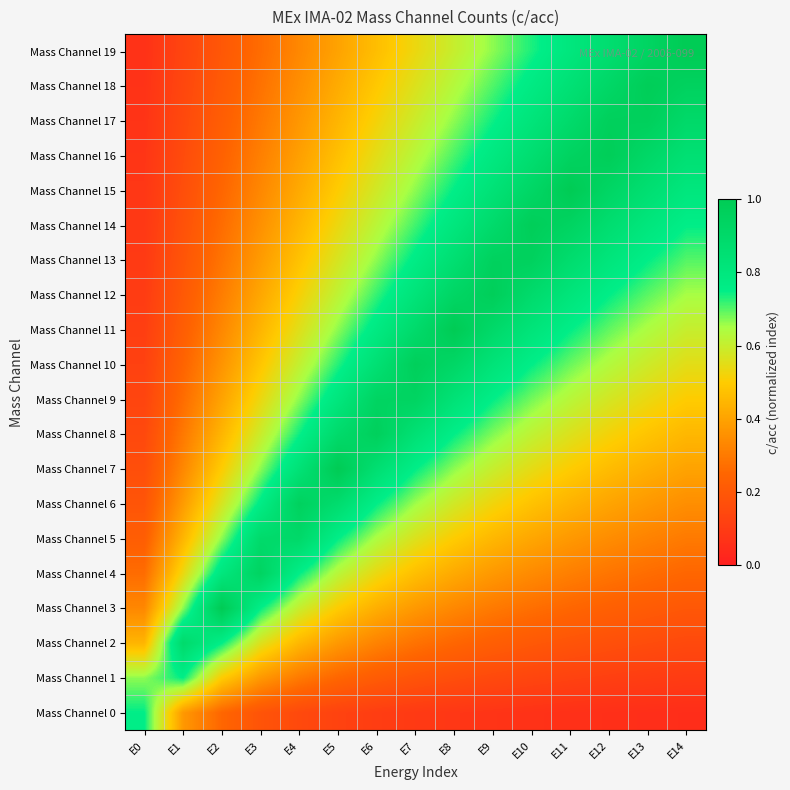

What is the total value across all series at E4?

10.8